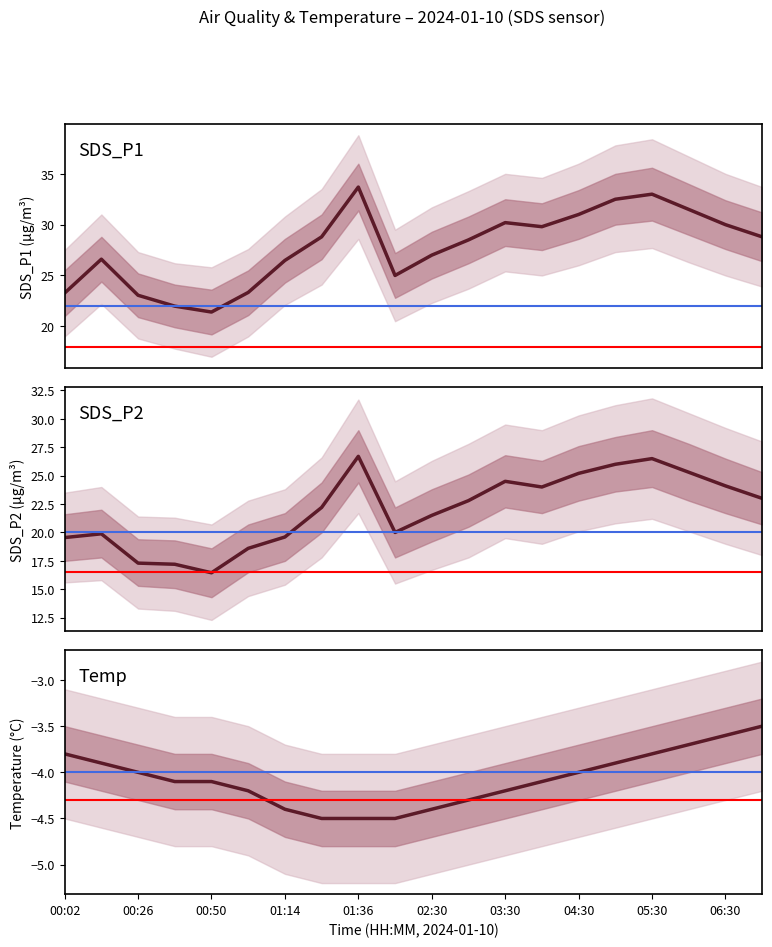

Which has a higher value, 02:30 or 05:30?

05:30